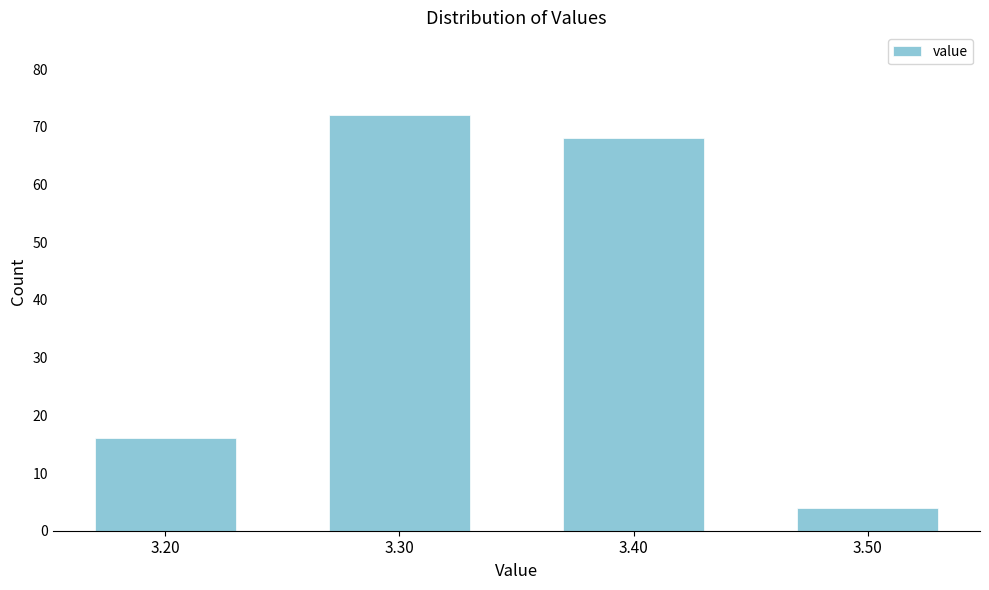

Reading left to right, transcribe all the data shown in this chart.

3.20=16	3.30=72	3.40=68	3.50=4